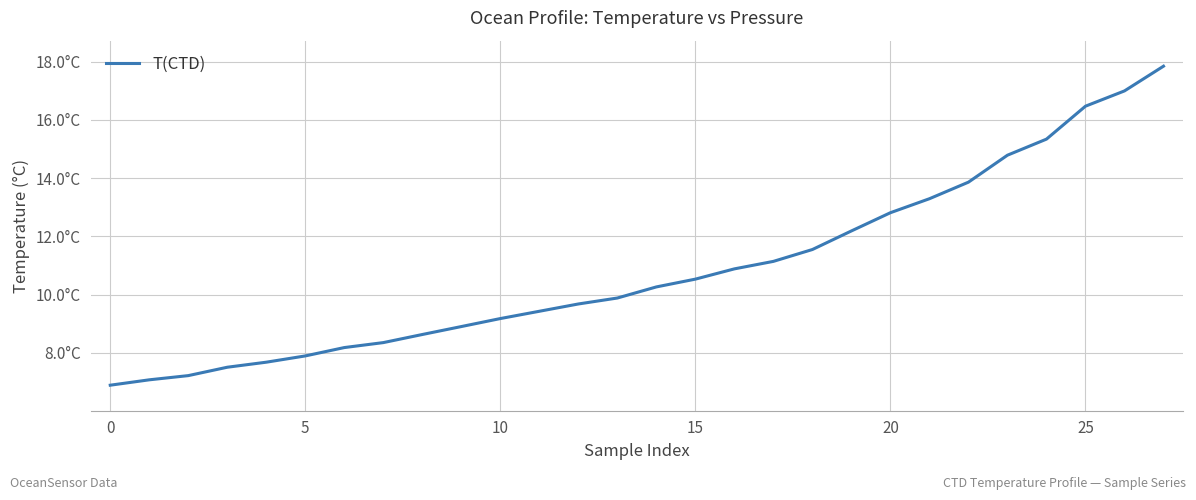

What is the greatest value displayed?

17.8